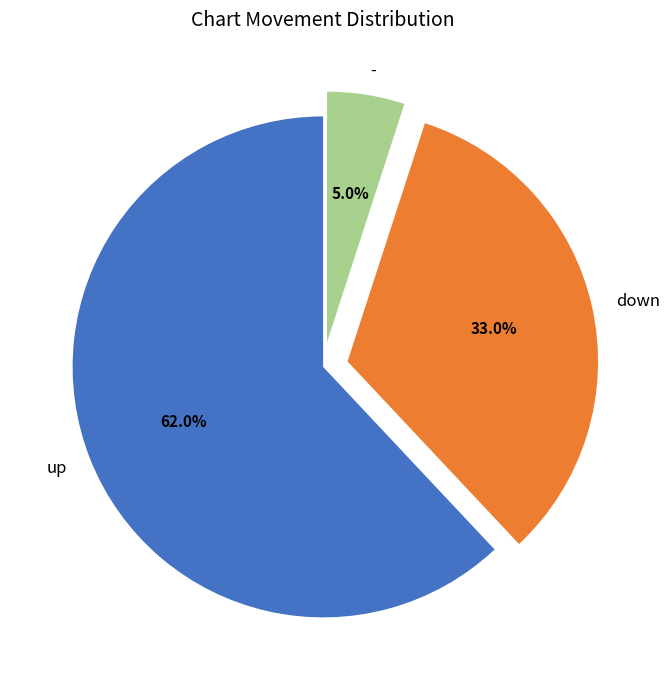

Rank the categories by value from highest to lowest.

up, down, -